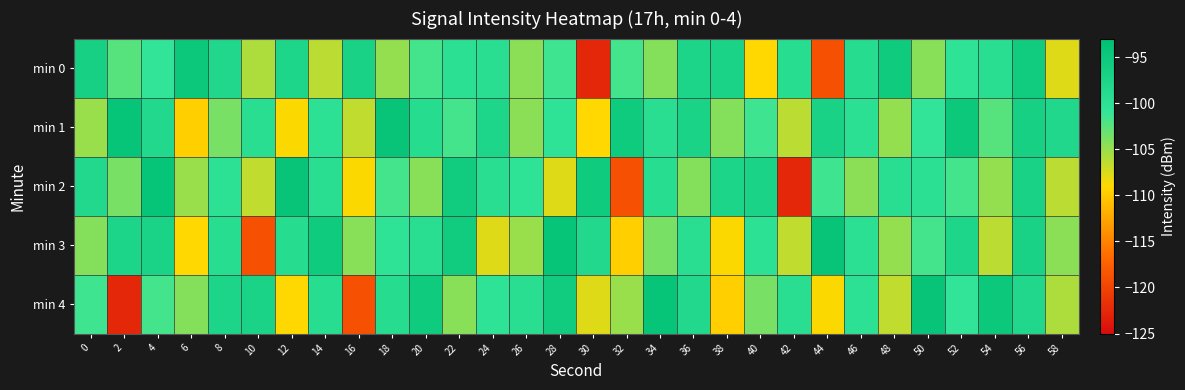

How many categories are shown in the chart?

30